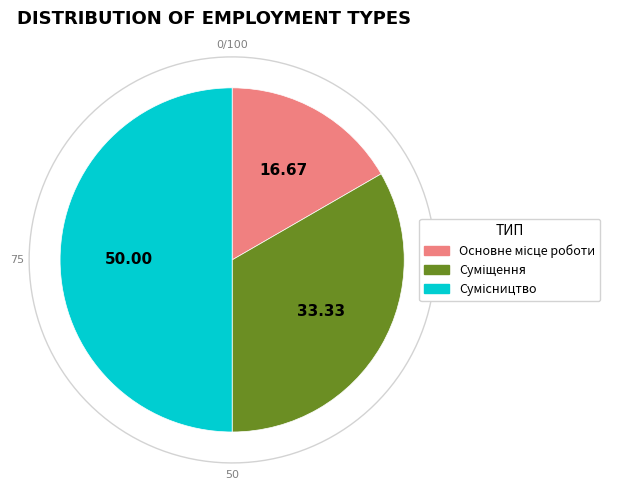

To the nearest percent, what is the combined percentage of Сумісництво and Суміщення?

83%